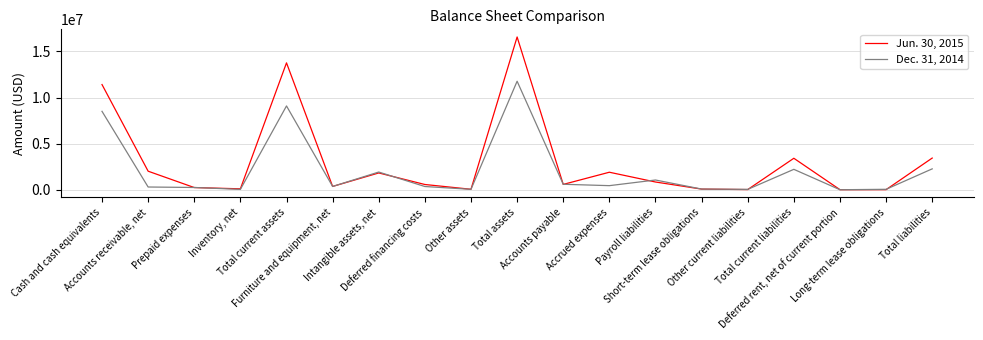

What is the maximum value shown in the chart?

16561200